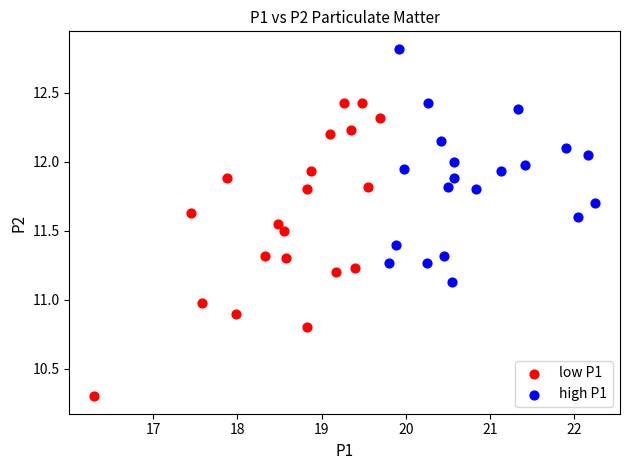

What are all the series names shown in the legend?

low P1, high P1